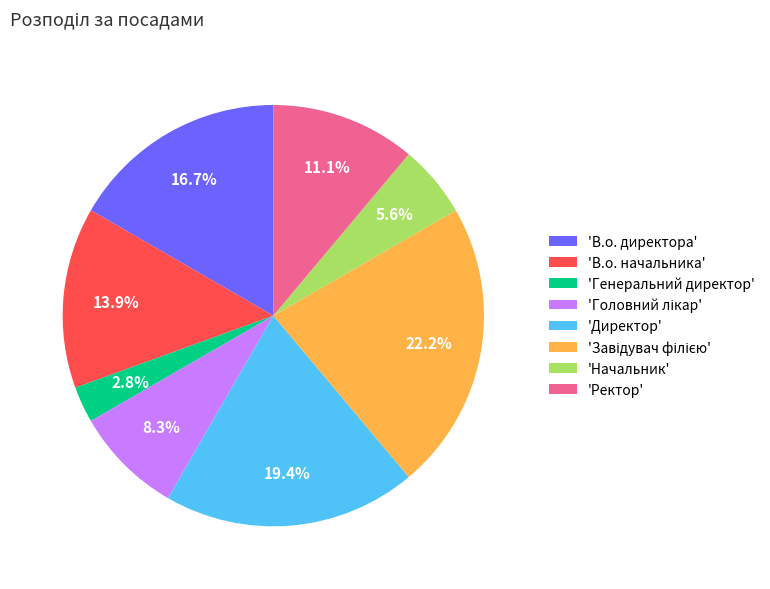

Which category has the smallest portion of the pie?

'Генеральний директор'